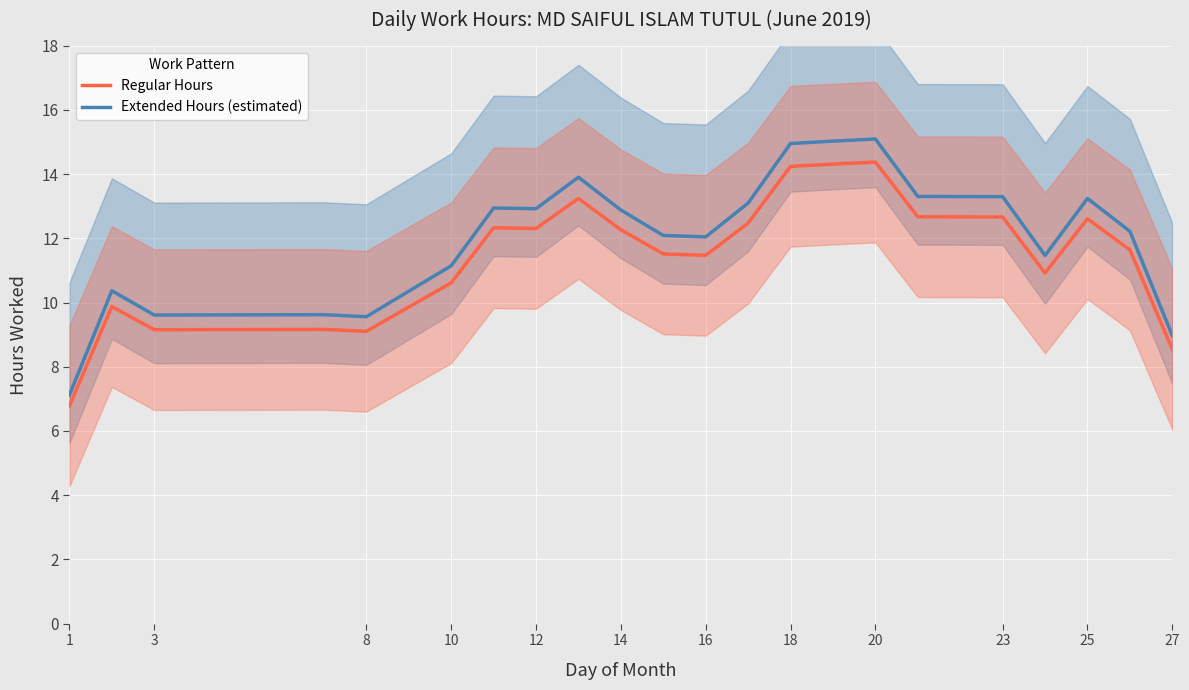

The Extended Hours (estimated) series shows 12.9 at 14. True or false?

True